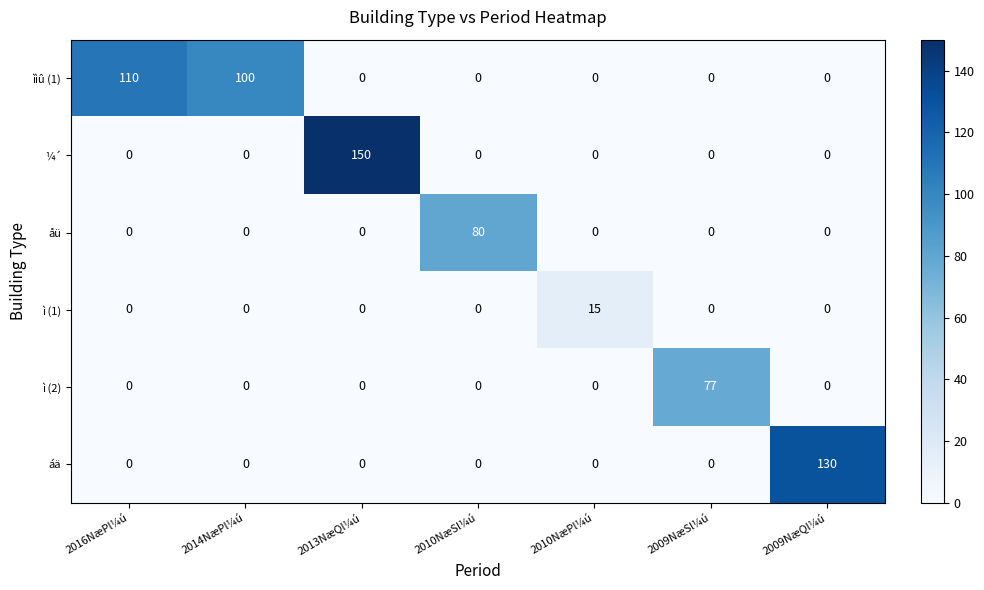

What is the difference between the second highest and minimum values in the ììû (1) series?

100